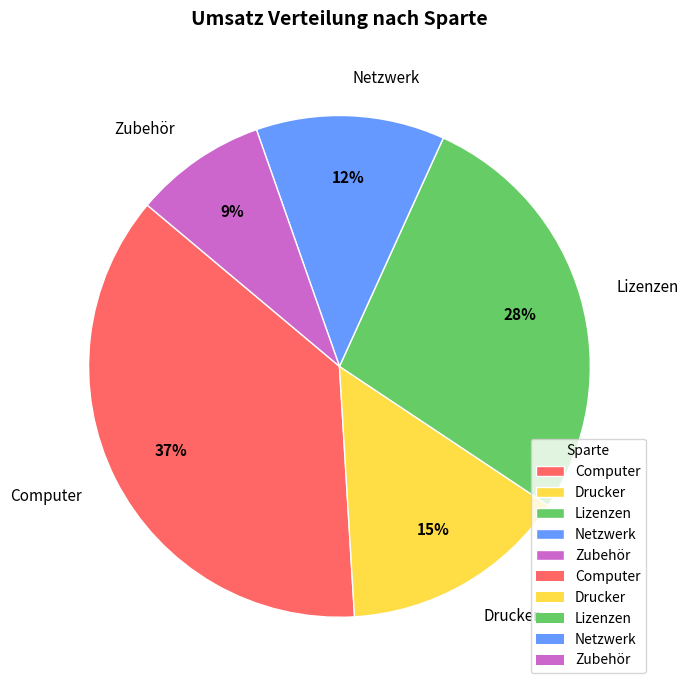

Count the number of slices in the pie.

5